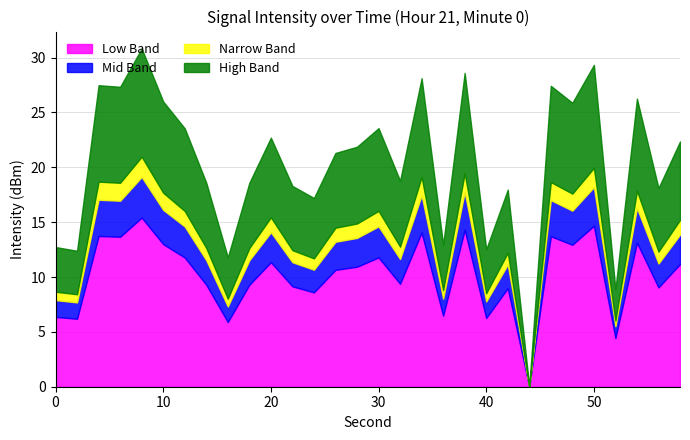

What is the maximum value for Low Band?

15.4